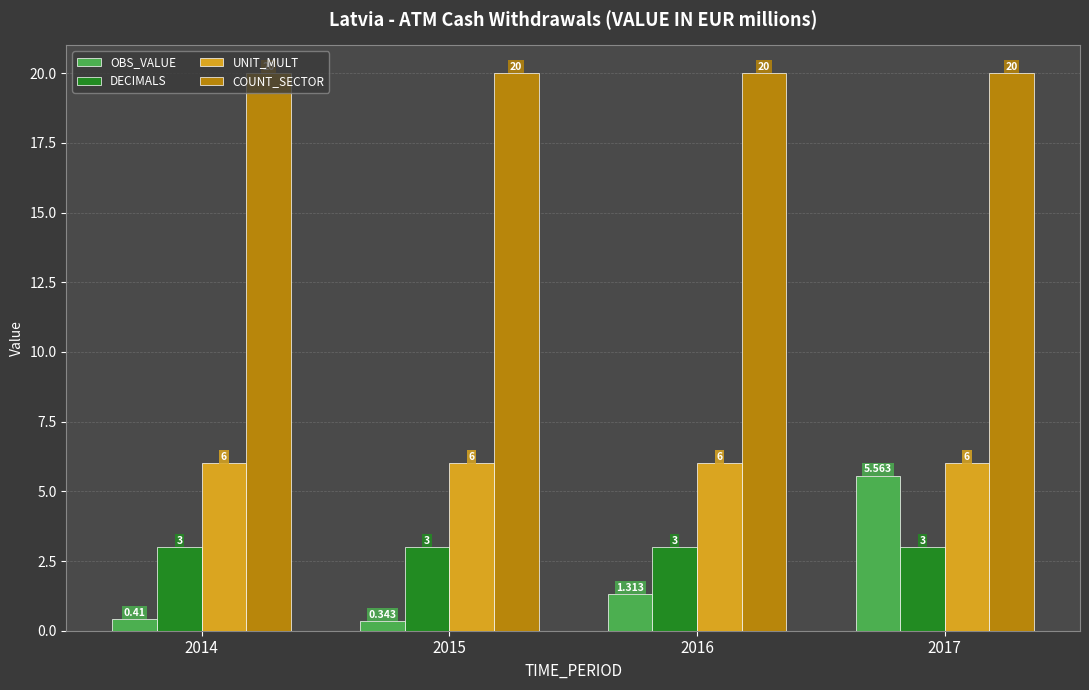

What is the sum of all UNIT_MULT values?

24.0